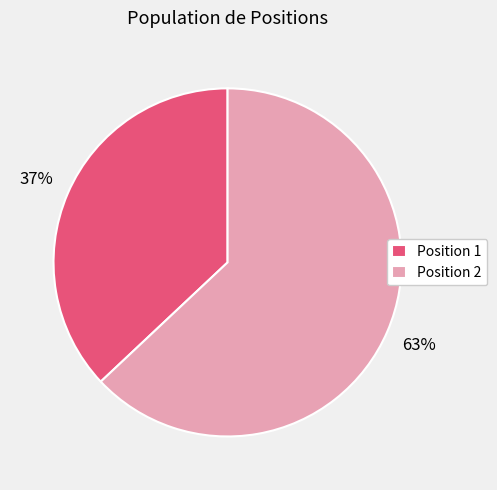

Is the sum of Position 2 and Position 1 greater than half?

Yes